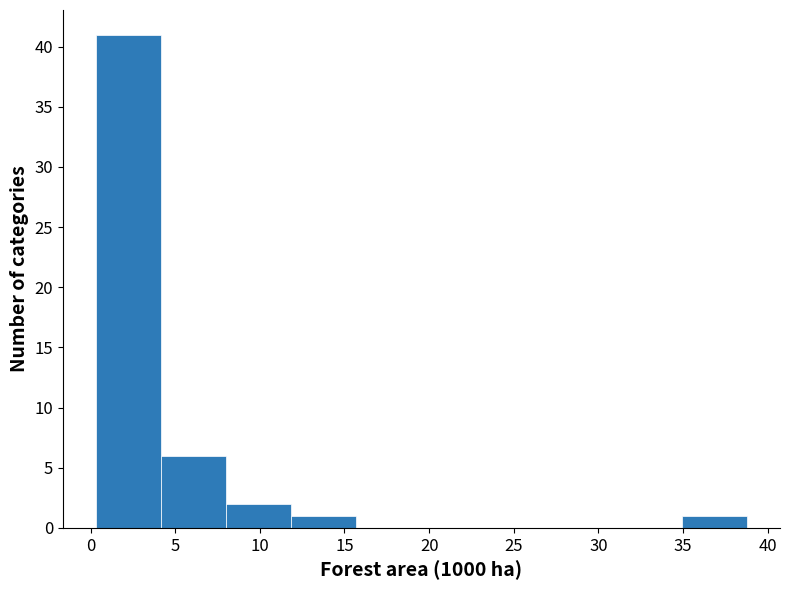

Reading left to right, list every bar in this chart as the range it spans on the x-axis followed by its height. Neither the bar edges nor the heights are printed on the chart, so give them approximately, as read against the axes.

0.30 to 4.15: 41
4.15 to 8.00: 6
8.00 to 11.85: 2
11.85 to 15.70: 1
15.70 to 19.55: 0
19.55 to 23.40: 0
23.40 to 27.25: 0
27.25 to 31.10: 0
31.10 to 34.95: 0
34.95 to 38.80: 1